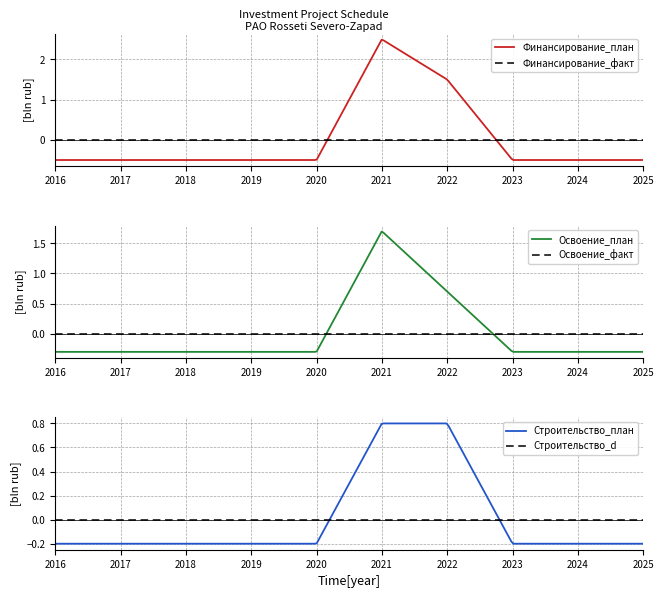

True or false: ПИР_план and Строительство_план intersect in this chart.

False